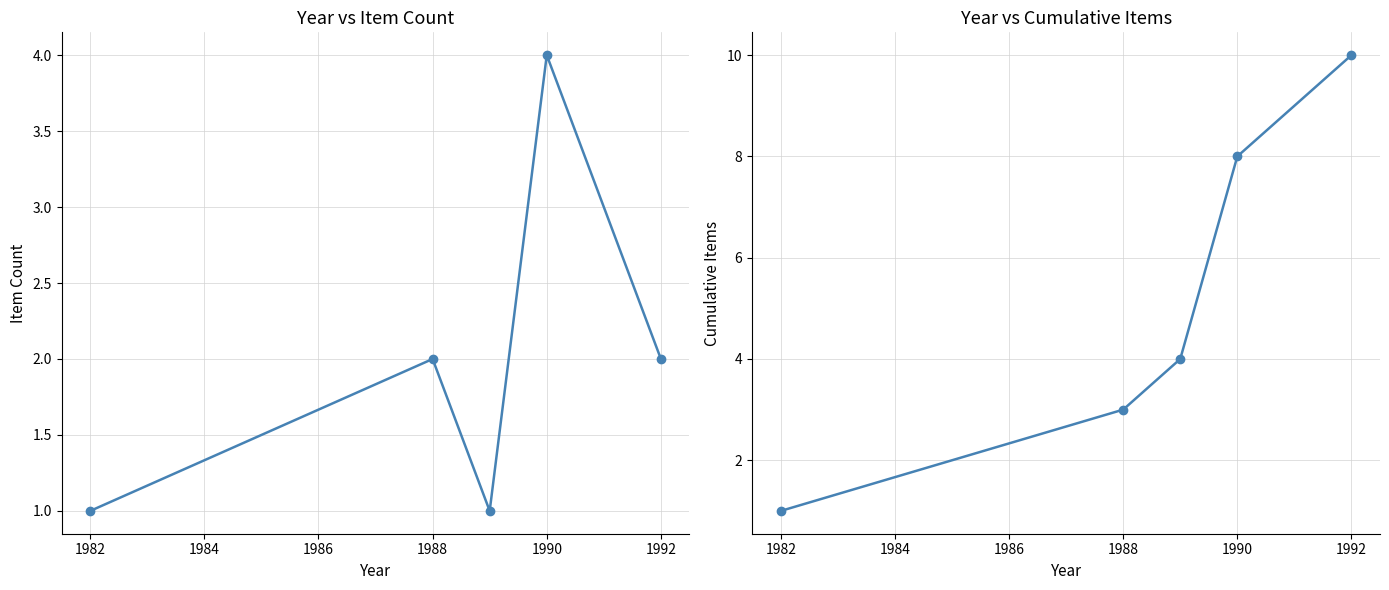

True or false: Item Count and Cumulative Items intersect in this chart.

False